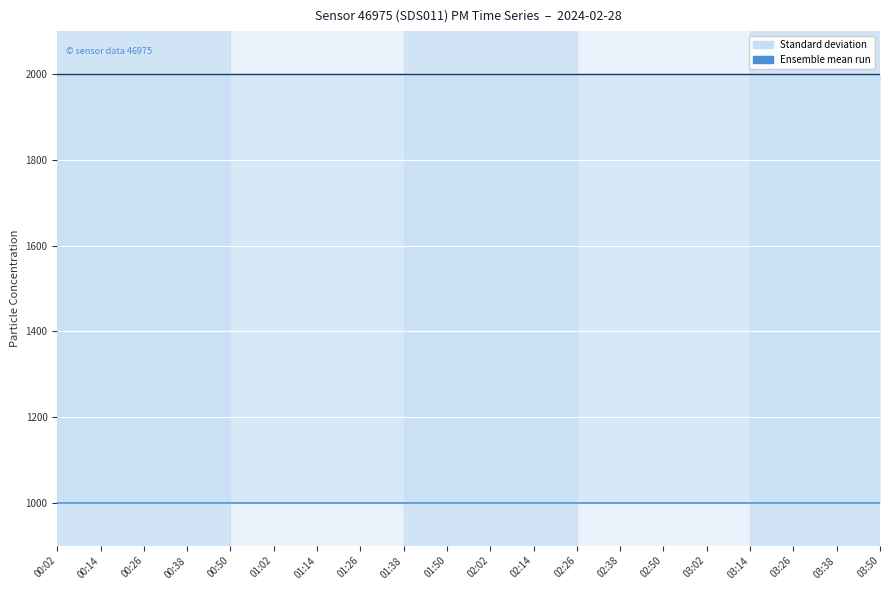

True or false: P1 has a value of 1999.9 at 03:02.

True